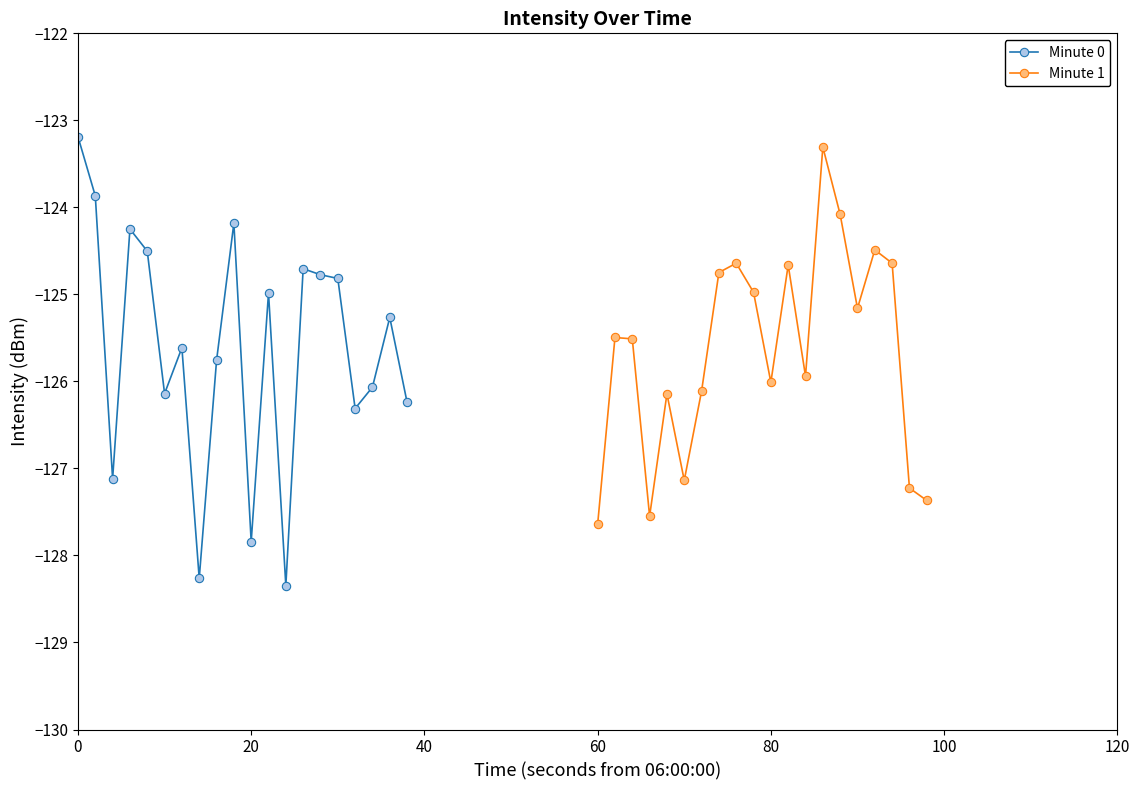

True or false: Minute 0 has more than 2 interior local peaks.

True